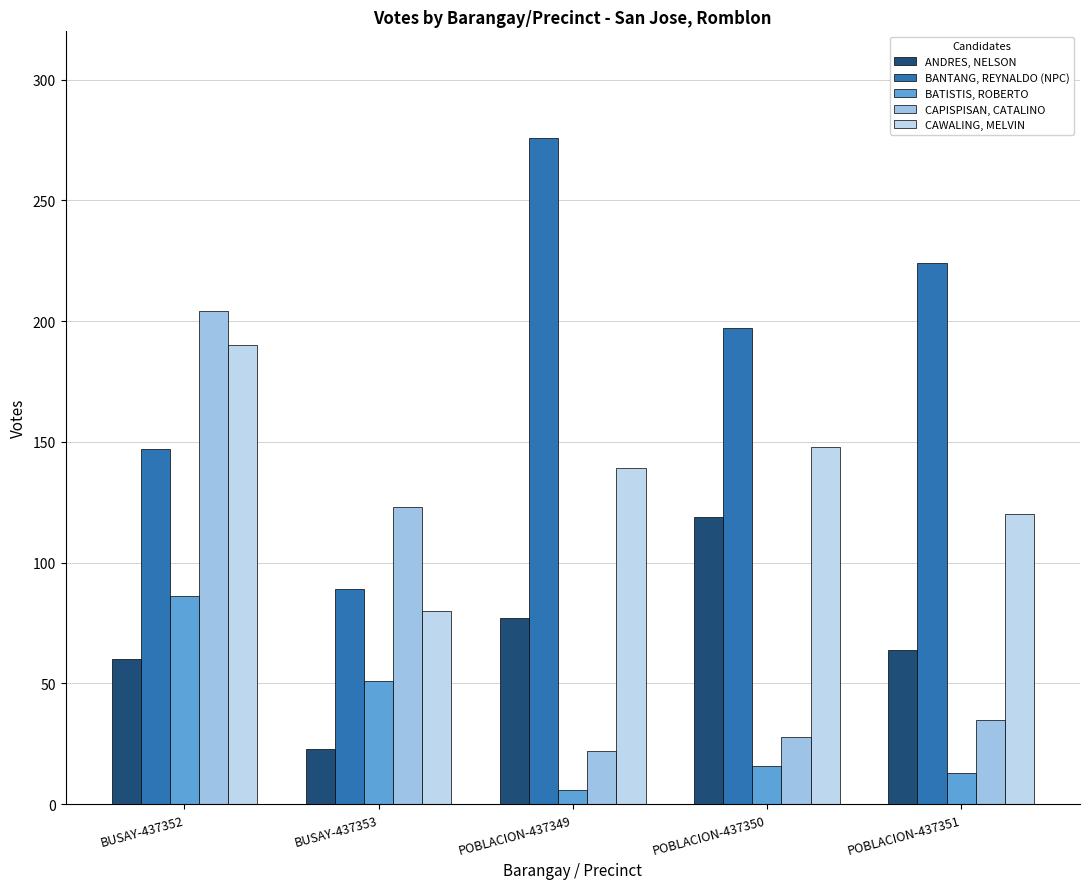

Does the chart contain any negative values?

No